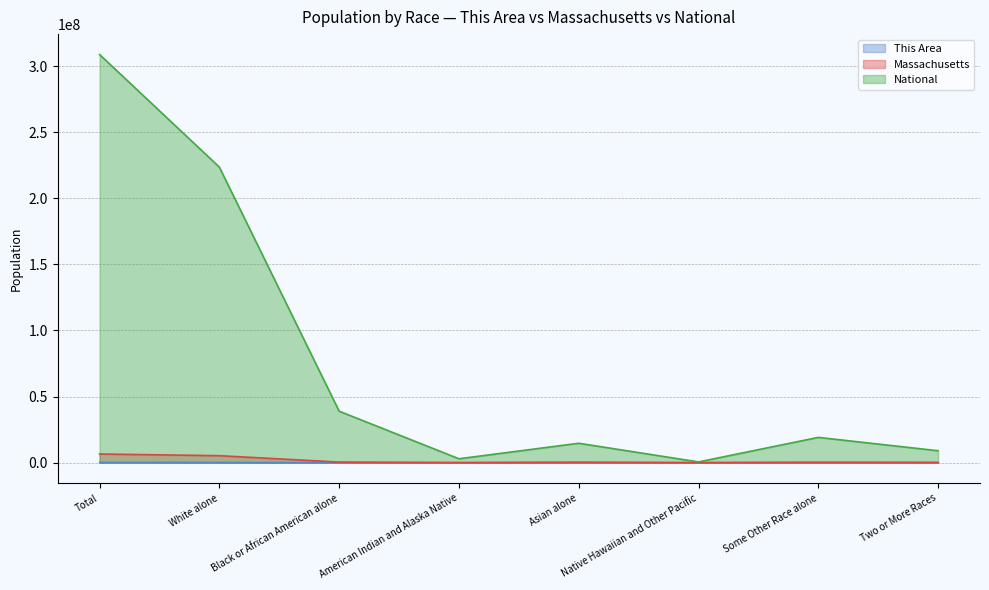

What is the difference between the highest and lowest values at Black or African American alone?

38925400